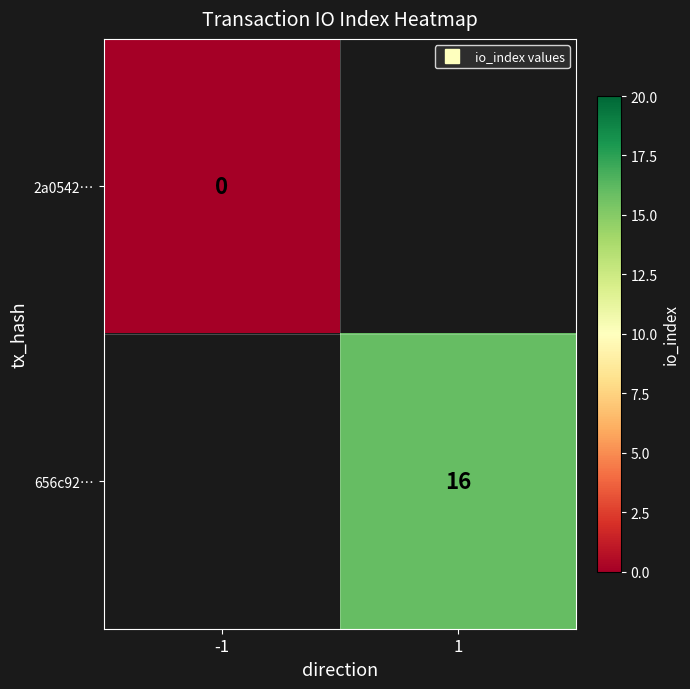

The 656c92… series shows 16.0 at 1. True or false?

True